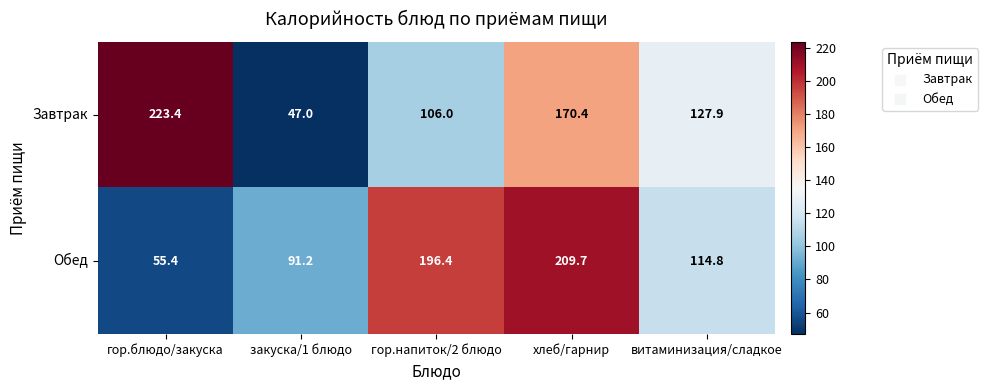

What is the sum of the Обед values at хлеб/гарнир and закуска/1 блюдо?

300.9